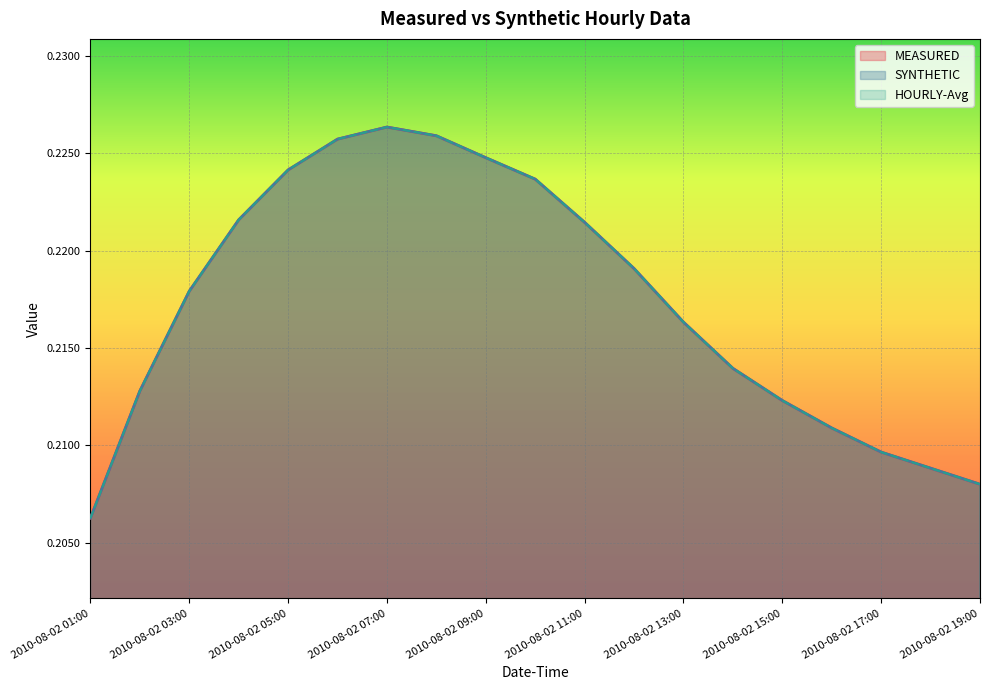

After their last crossing, which series has the higher values: SYNTHETIC or MEASURED?

SYNTHETIC